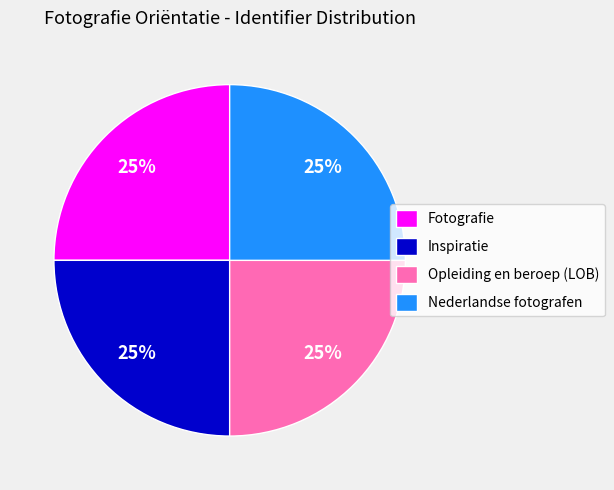

Approximately how many times larger is the value at Nederlandse fotografen compared to Fotografie?

1.0